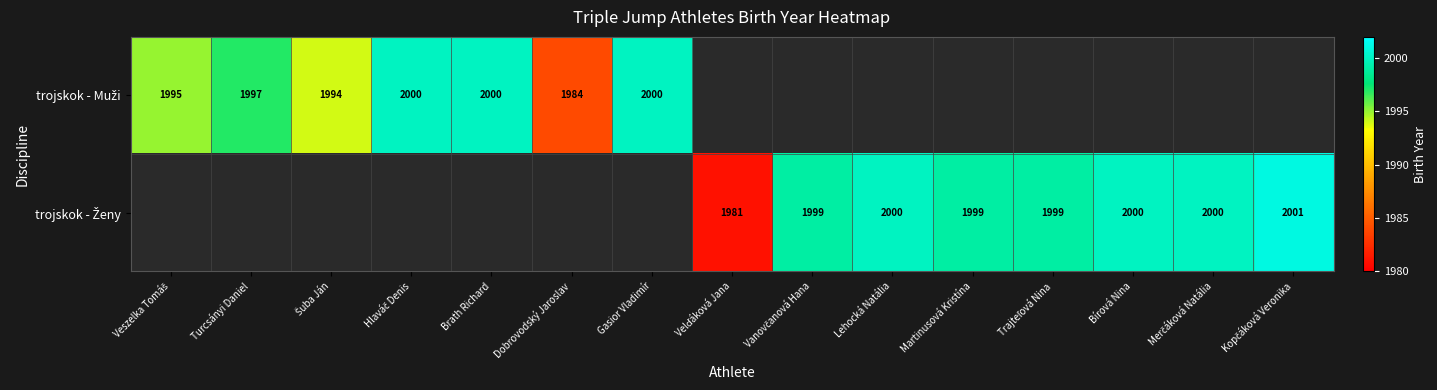

The value of trojskok - Ženy at Kopčáková Veronika is 3539.1. True or false?

False